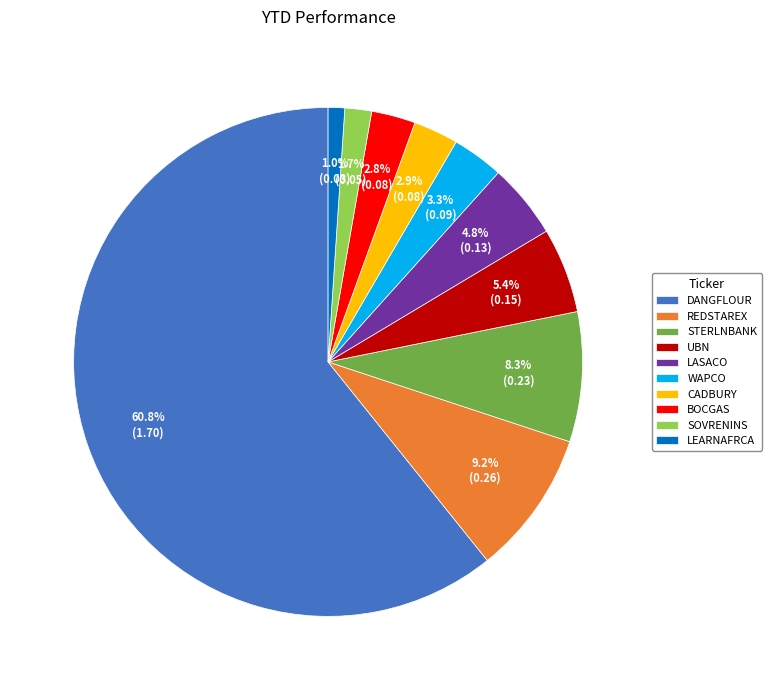

Do REDSTAREX and DANGFLOUR together represent more than half of the pie?

Yes